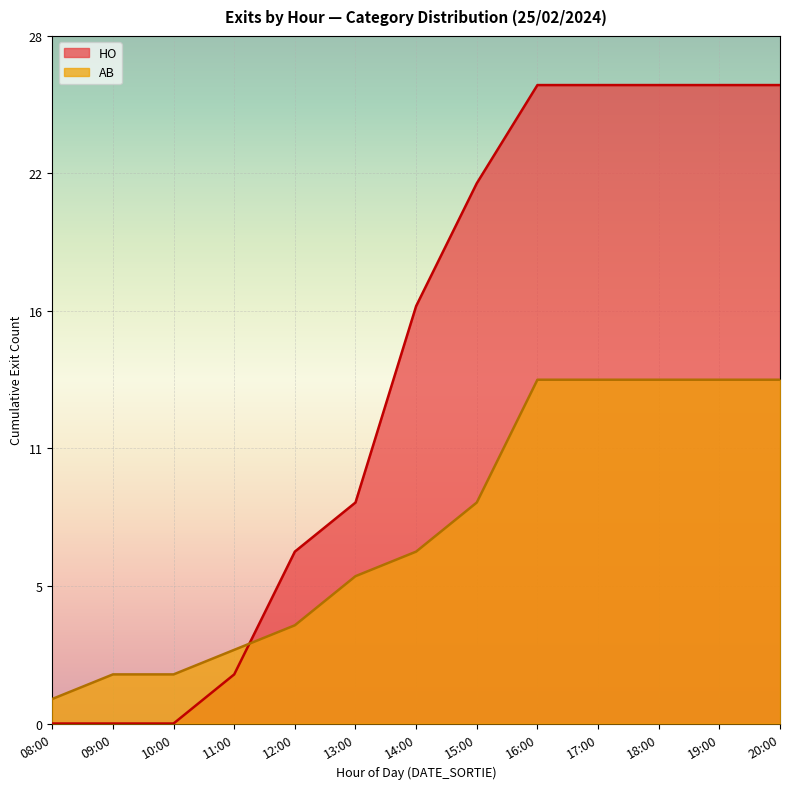

What is the label of the 12th point from the right?

09:00